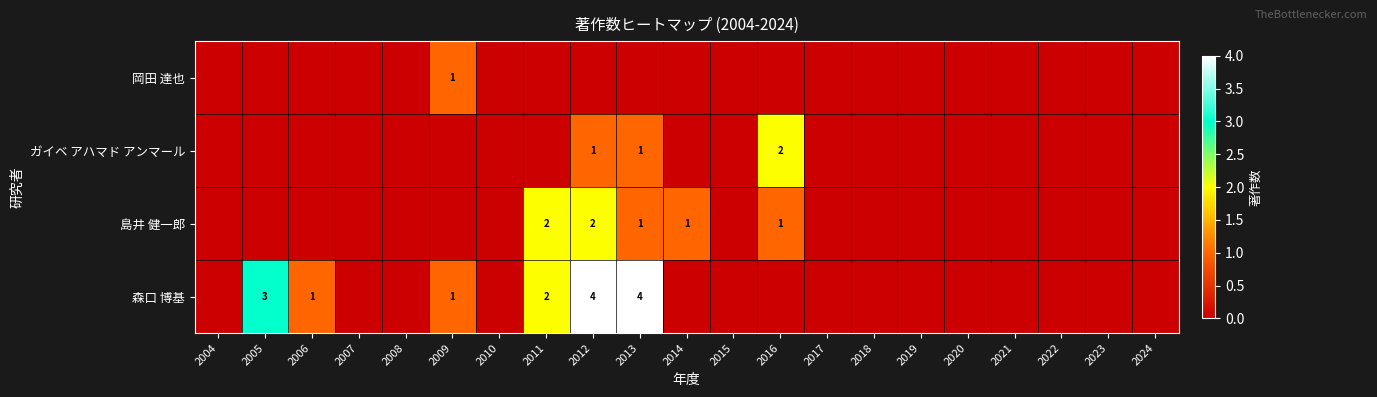

True or false: 森口 博基 has a value of 3 at 2011.

False